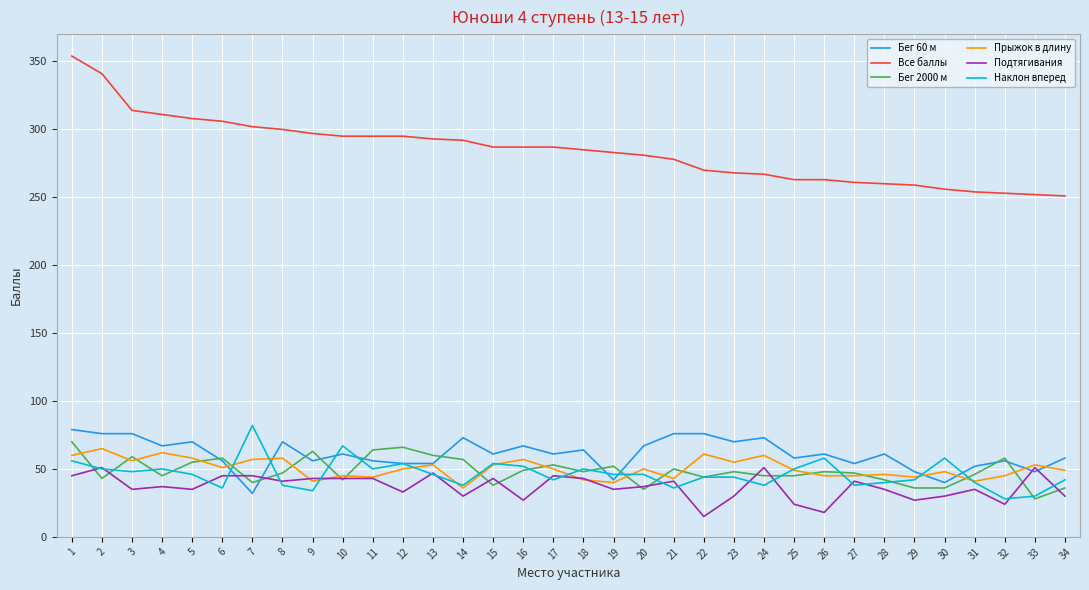

What value does the Подтягивания series have at 33, to the nearest 10?

50